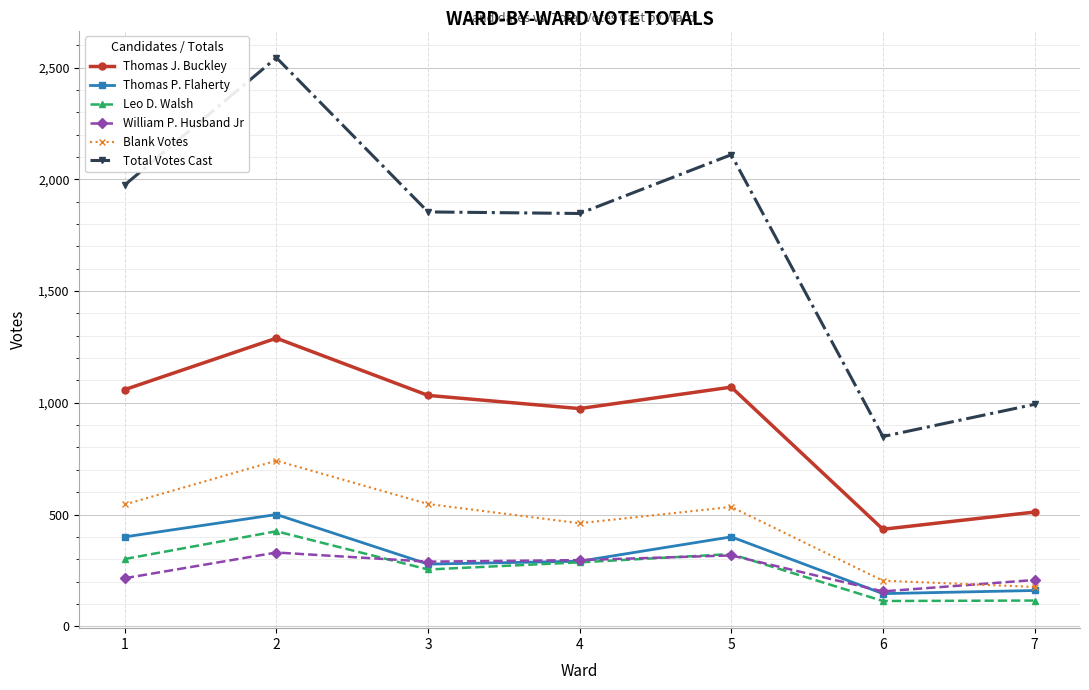

What is the sum of all Blank Votes values?

3208